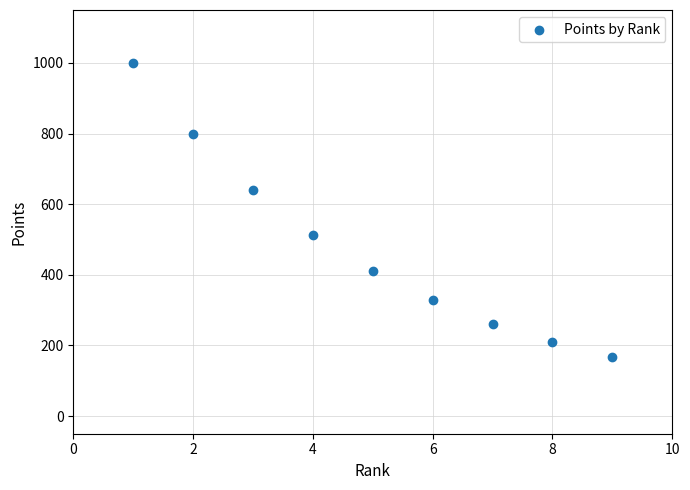

What is the range of X values (max minus min)?

8